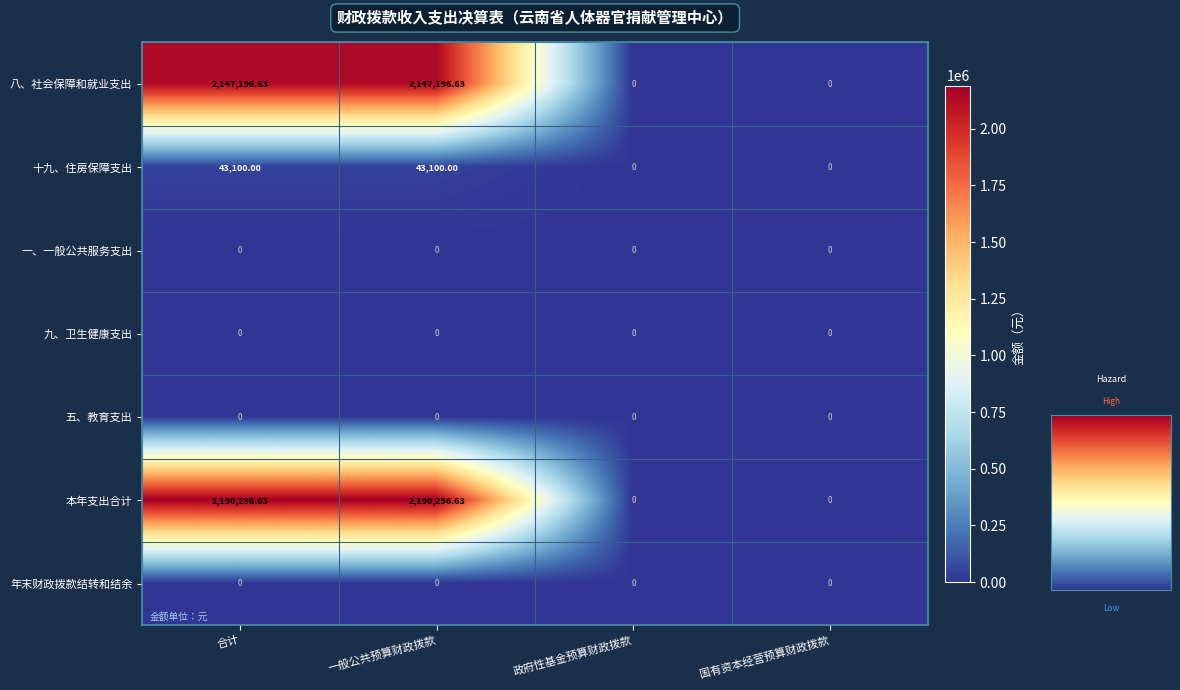

What is the difference between the highest and lowest values at 合计?

2190296.6